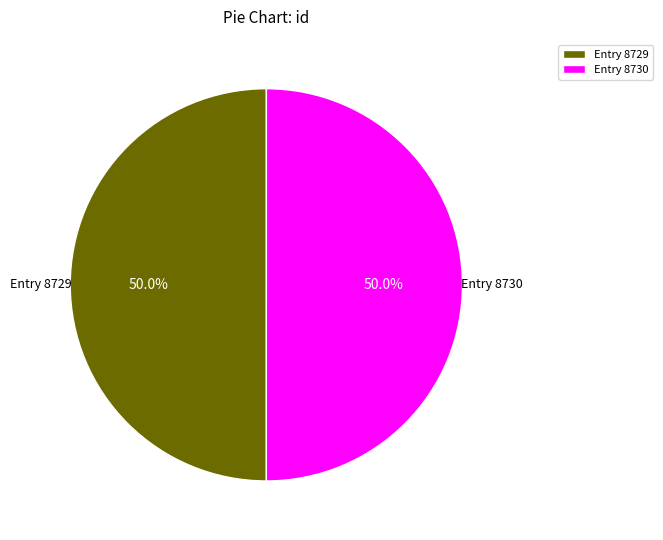

What is the ratio of the value at Entry 8730 to the value at Entry 8729?

1.0